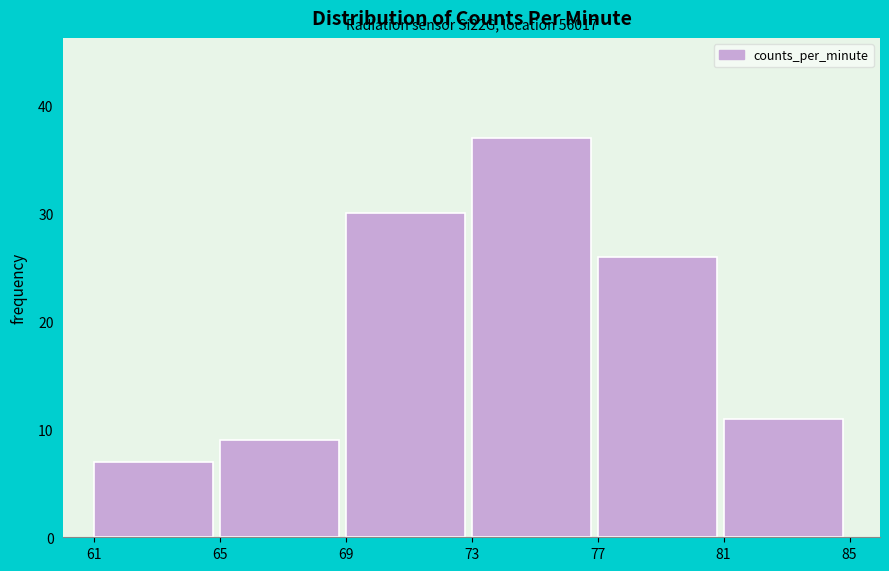

Reading right to left, list all the values displayed in this chart.

81=11	77=26	73=37	69=30	65=9	61=7